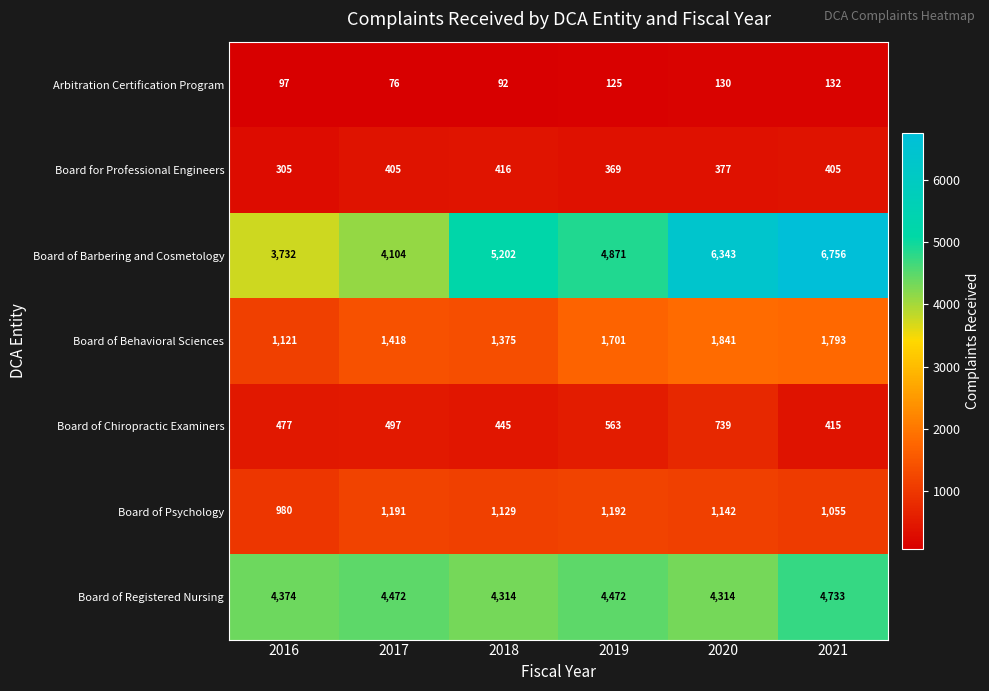

Rank the series by their maximum value, from highest to lowest.

Board of Barbering and Cosmetology, Board of Registered Nursing, Board of Behavioral Sciences, Board of Psychology, Board of Chiropractic Examiners, Board for Professional Engineers, Arbitration Certification Program